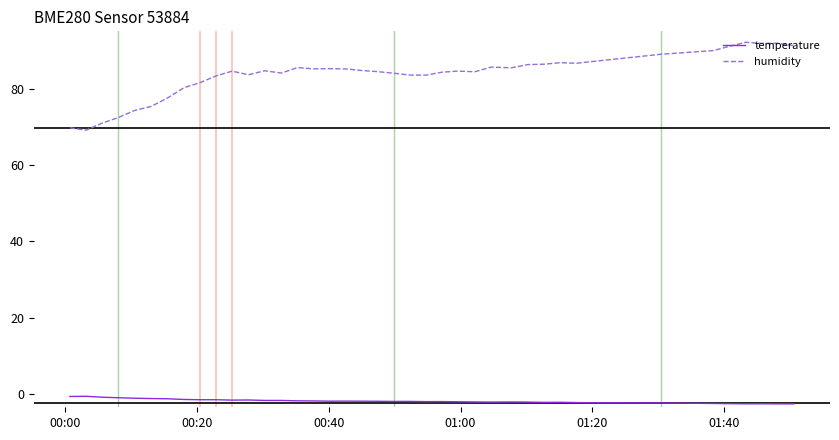

What is the minimum value shown in the chart?

-2.6